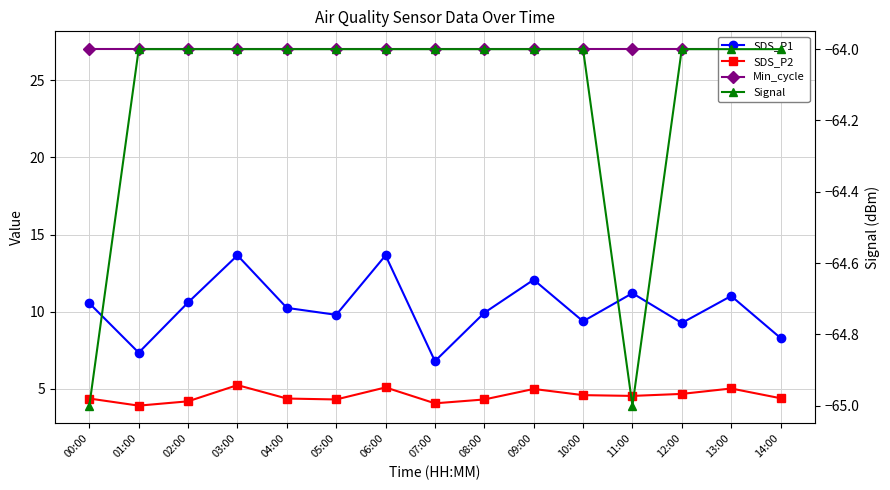

What is the lowest value of the Signal series?

-65.0